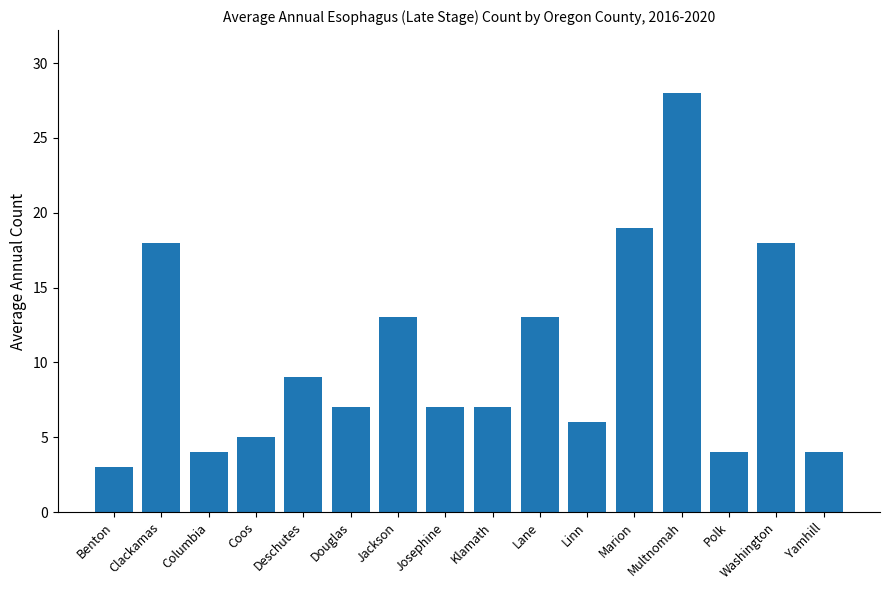

How many distinct data groups are displayed?

1